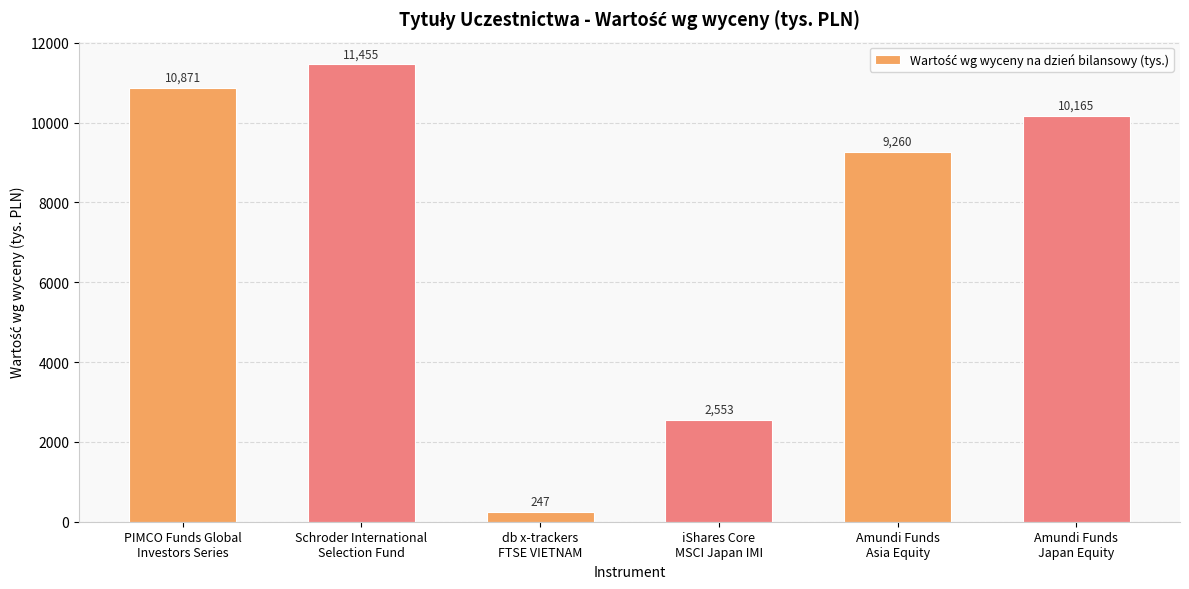

Reading left to right, list all the values displayed in this chart.

PIMCO Funds Global
Investors Series=10871	Schroder International
Selection Fund=11455	db x-trackers
FTSE VIETNAM=247	iShares Core
MSCI Japan IMI=2553	Amundi Funds
Asia Equity=9260	Amundi Funds
Japan Equity=10165